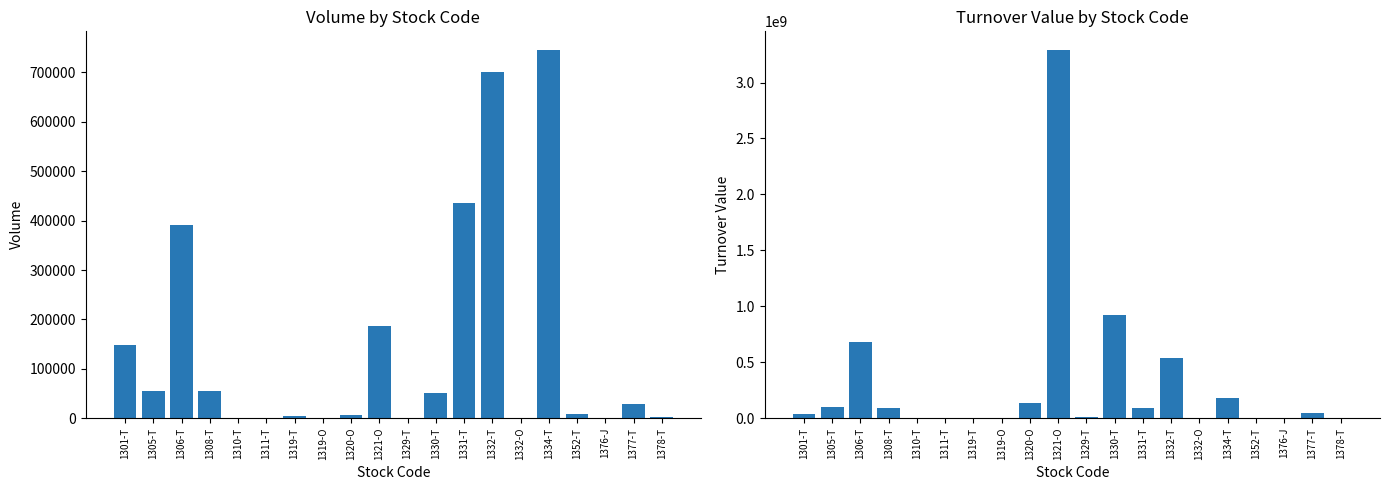

How many data points in Volume are above 28800?

9